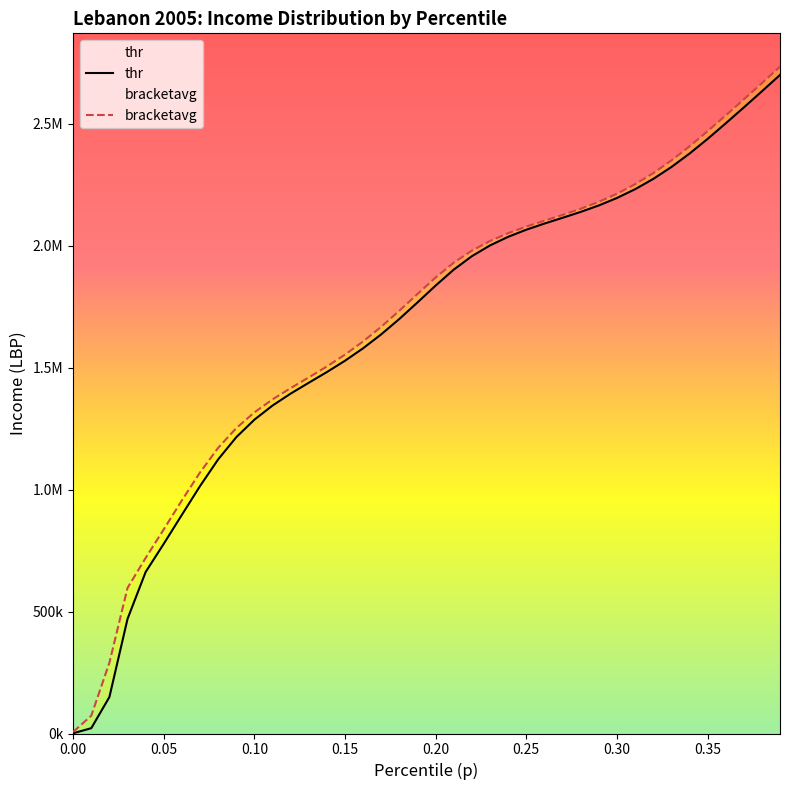

True or false: bracketavg and thr cross at least once.

False